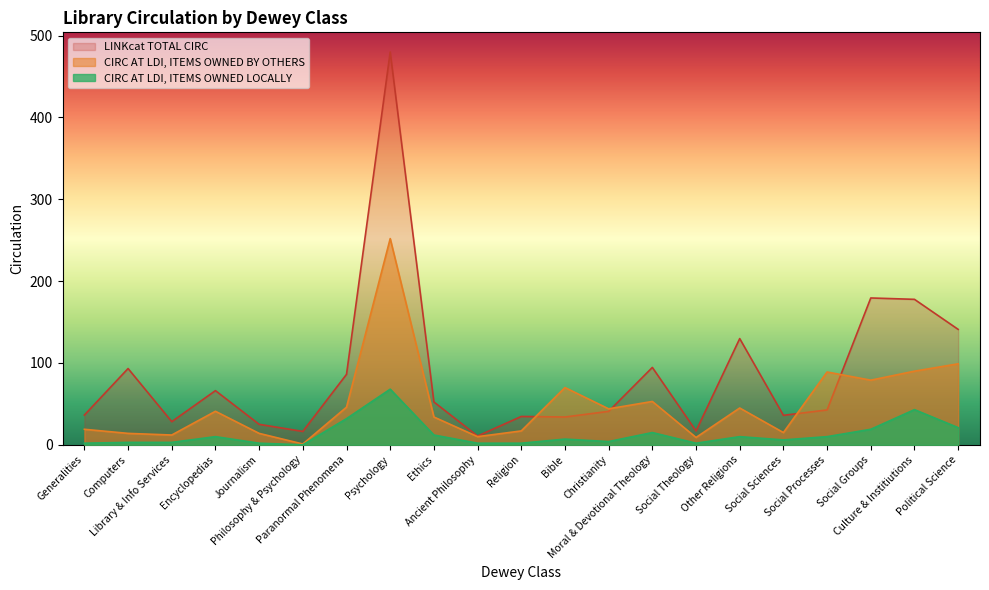

Is the value of CIRC AT LDI, ITEMS OWNED LOCALLY at Encyclopedias greater than the value of LINKcat TOTAL CIRC at Religion?

No